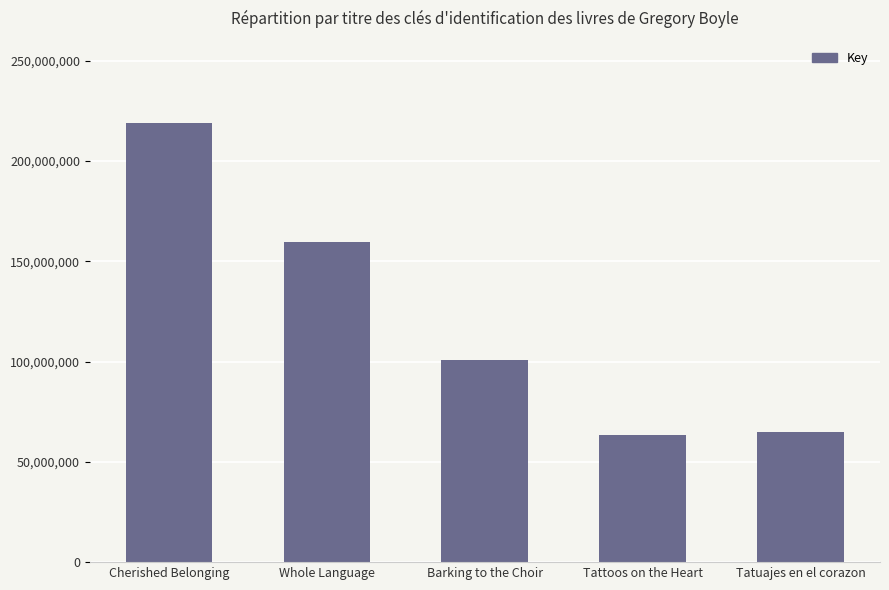

Are the bars horizontal?

No